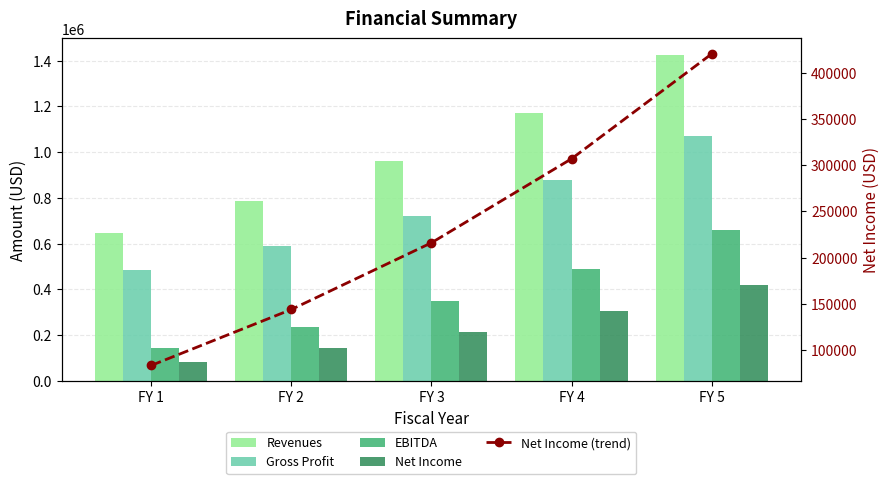

List the labels in order of Revenues value, smallest first.

FY 1, FY 2, FY 3, FY 4, FY 5